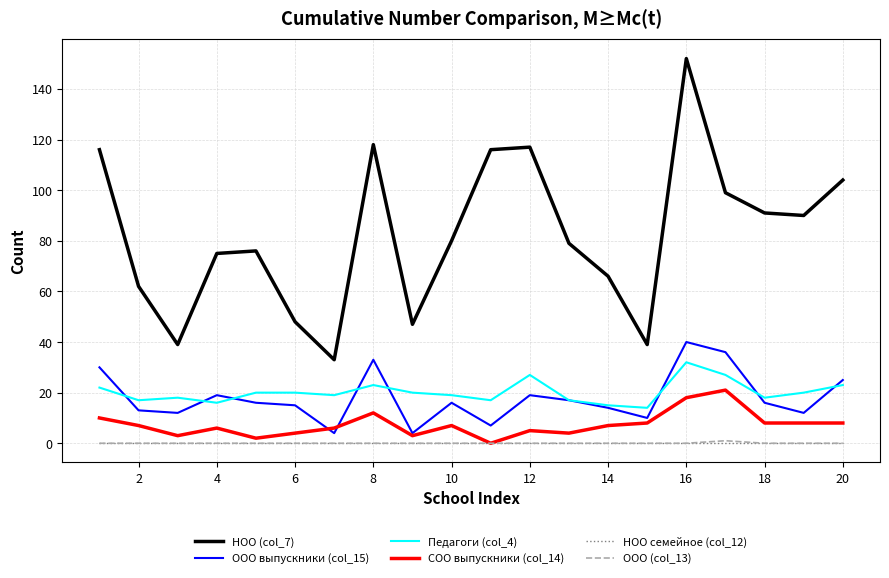

Reading left to right, extract all data points from this chart.

НОО (col_7): 116	62	39	75	76	48	33	118	47	80	116	117	79	66	39	152	99	91	90	104
ООО выпускники (col_15): 30	13	12	19	16	15	4	33	4	16	7	19	17	14	10	40	36	16	12	25
Педагоги (col_4): 22	17	18	16	20	20	19	23	20	19	17	27	17	15	14	32	27	18	20	23
СОО выпускники (col_14): 10	7	3	6	2	4	6	12	3	7	0	5	4	7	8	18	21	8	8	8
НОО семейное (col_12): 0	0	0	0	0	0	0	0	0	0	0	0	0	0	0	0	0	0	0	0
ООО (col_13): 0	0	0	0	0	0	0	0	0	0	0	0	0	0	0	0	1	0	0	0